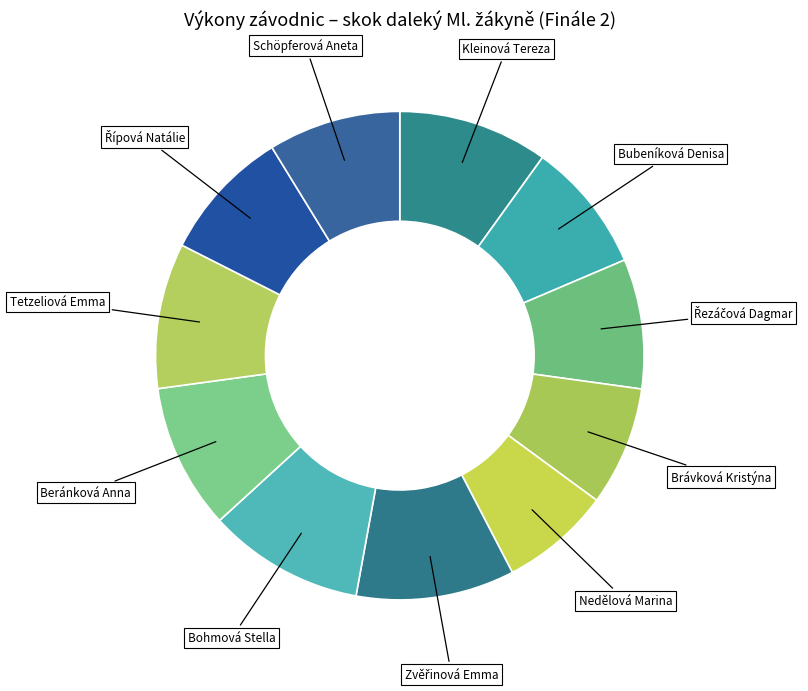

To the nearest percent, what is the average slice percentage?

9%